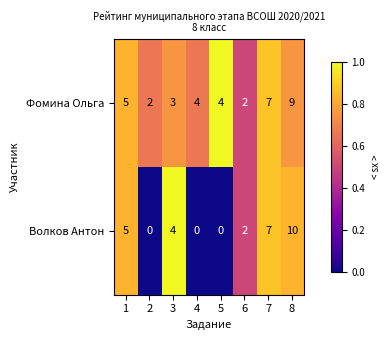

What is the approximate value of Волков Антон at 3?

4